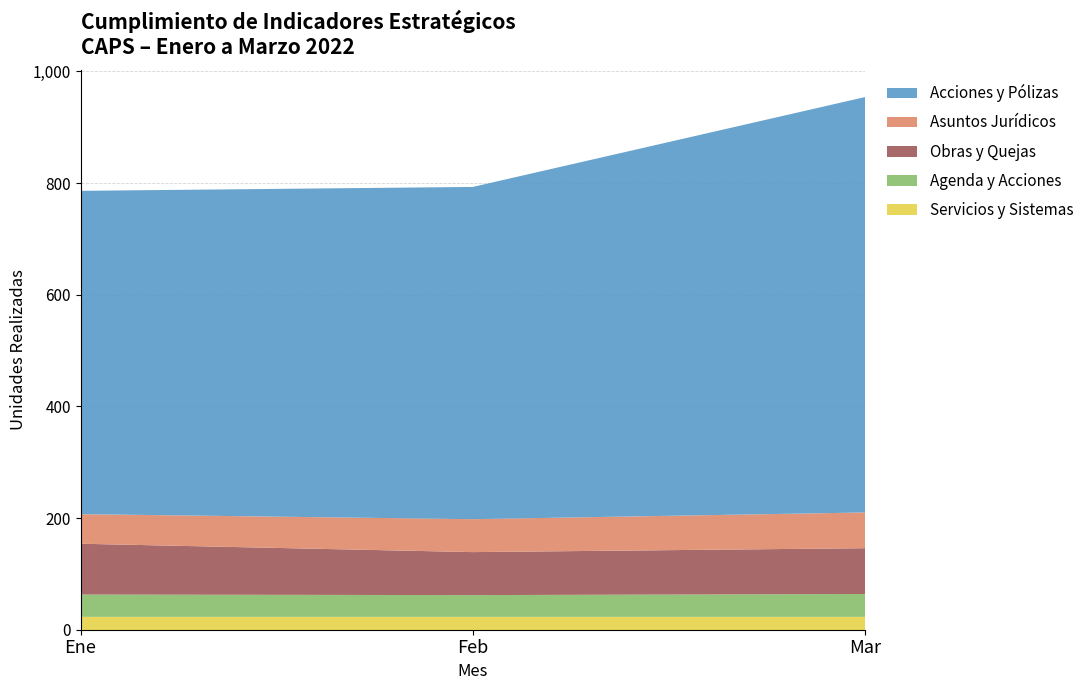

What is the highest value of the Servicios y Sistemas series?

23